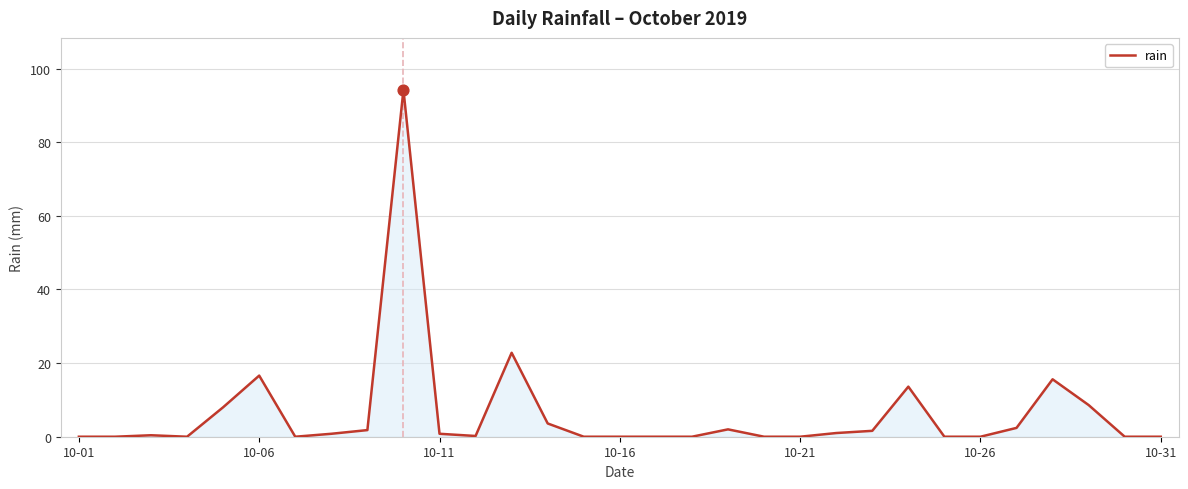

What is the maximum value shown in the chart?

94.2